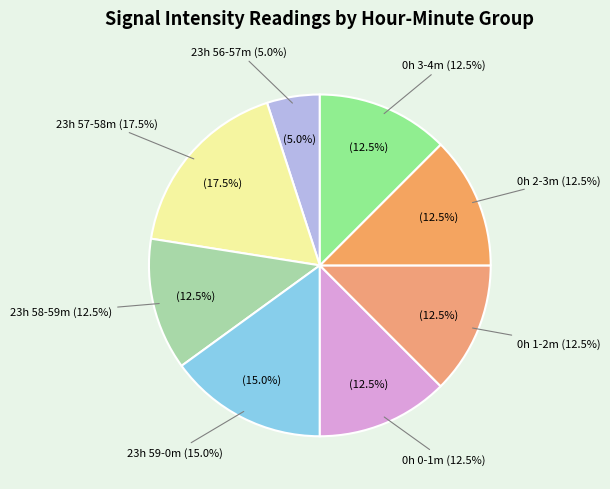

Between Hour 23 and Hour 0, which is larger?

Hour 0